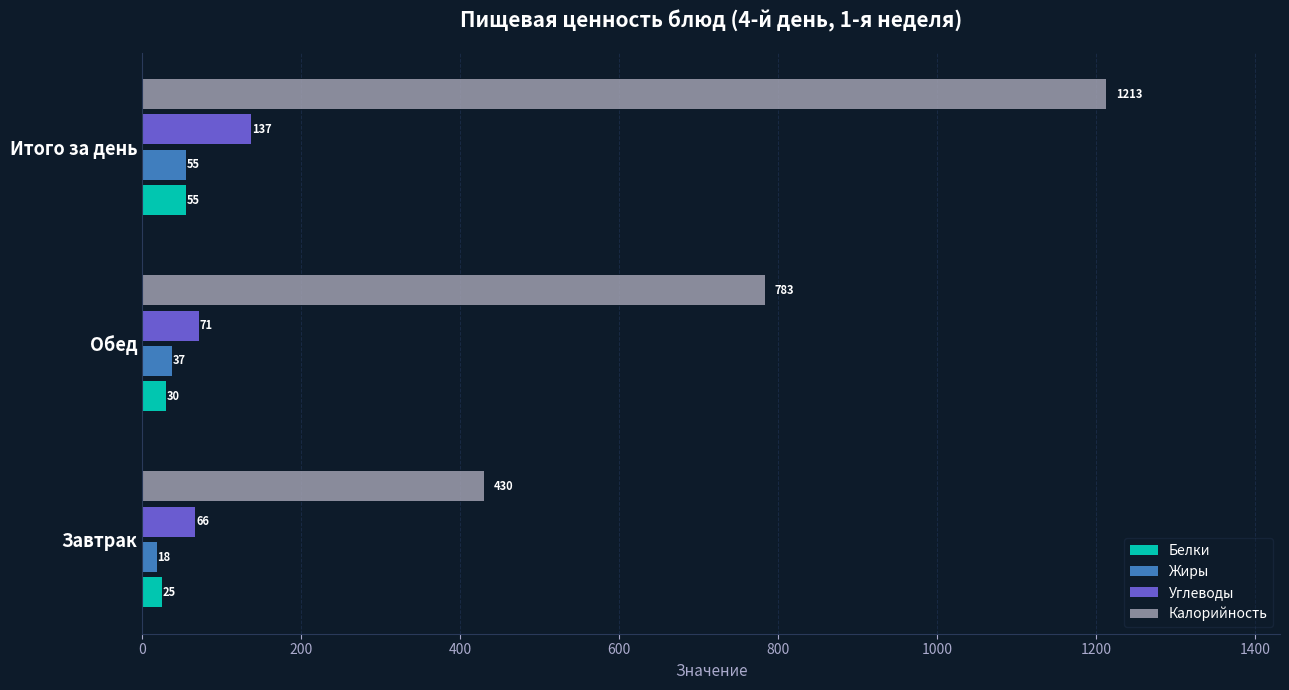

Which series has the largest total across all categories?

Калорийность